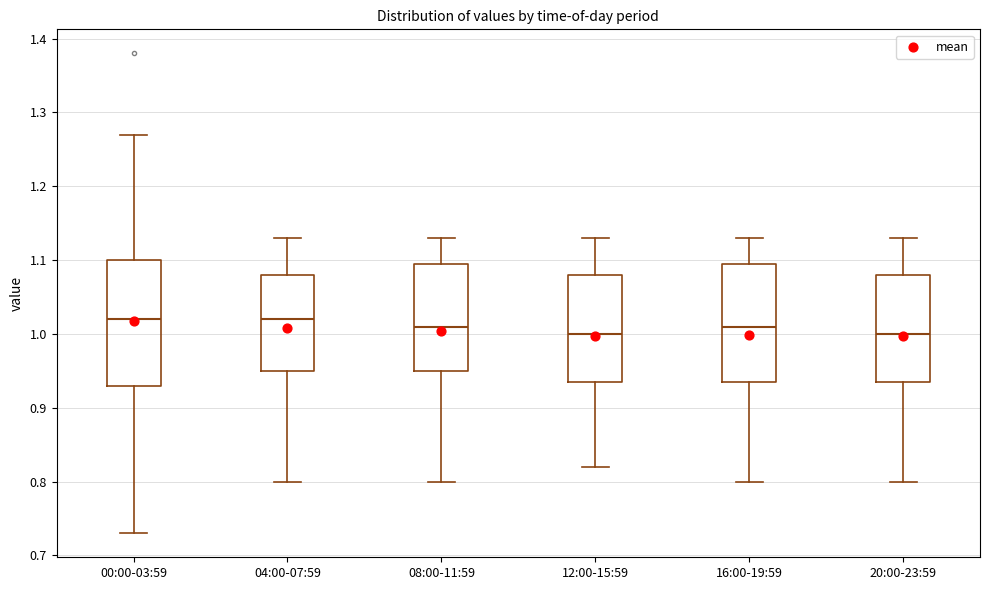

Reading left to right, transcribe this box plot: for each box, give where its median line is, the range the box spans, and where its two whiskers end, as read against the y-axis. The values are not printed on the chart, so give them approximately, as read against the axis.

00:00-03:59: median 1.02, box 0.93 to 1.10, whiskers 0.73 to 1.27
04:00-07:59: median 1.02, box 0.95 to 1.08, whiskers 0.80 to 1.13
08:00-11:59: median 1.01, box 0.95 to 1.10, whiskers 0.80 to 1.13
12:00-15:59: median 1.00, box 0.94 to 1.08, whiskers 0.82 to 1.13
16:00-19:59: median 1.01, box 0.94 to 1.10, whiskers 0.80 to 1.13
20:00-23:59: median 1.00, box 0.94 to 1.08, whiskers 0.80 to 1.13